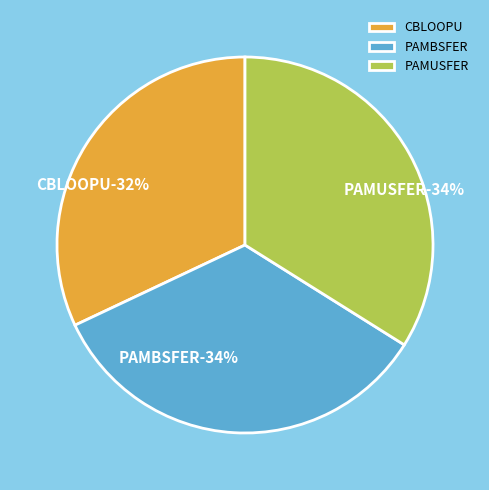

To the nearest percent, what portion does PAMUSFER represent?

34%